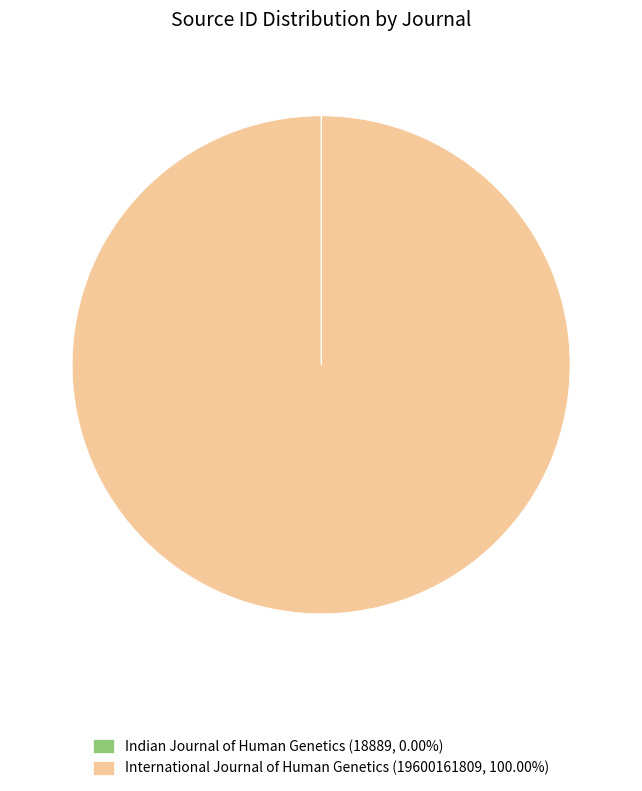

Is there a majority slice in this chart?

Yes